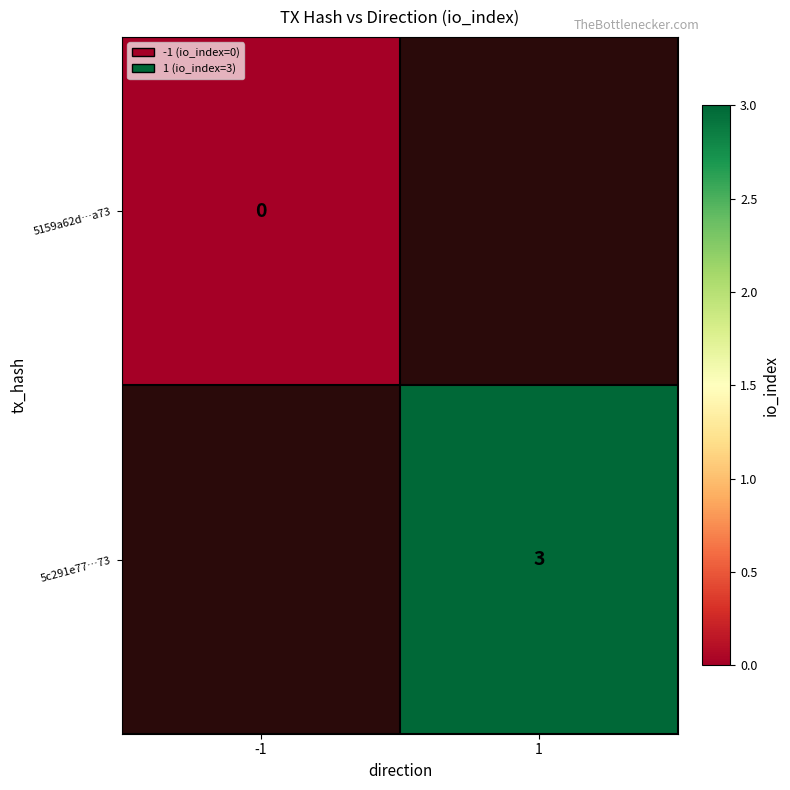

The value of 5c291e77…73 at 1 is 1. True or false?

False